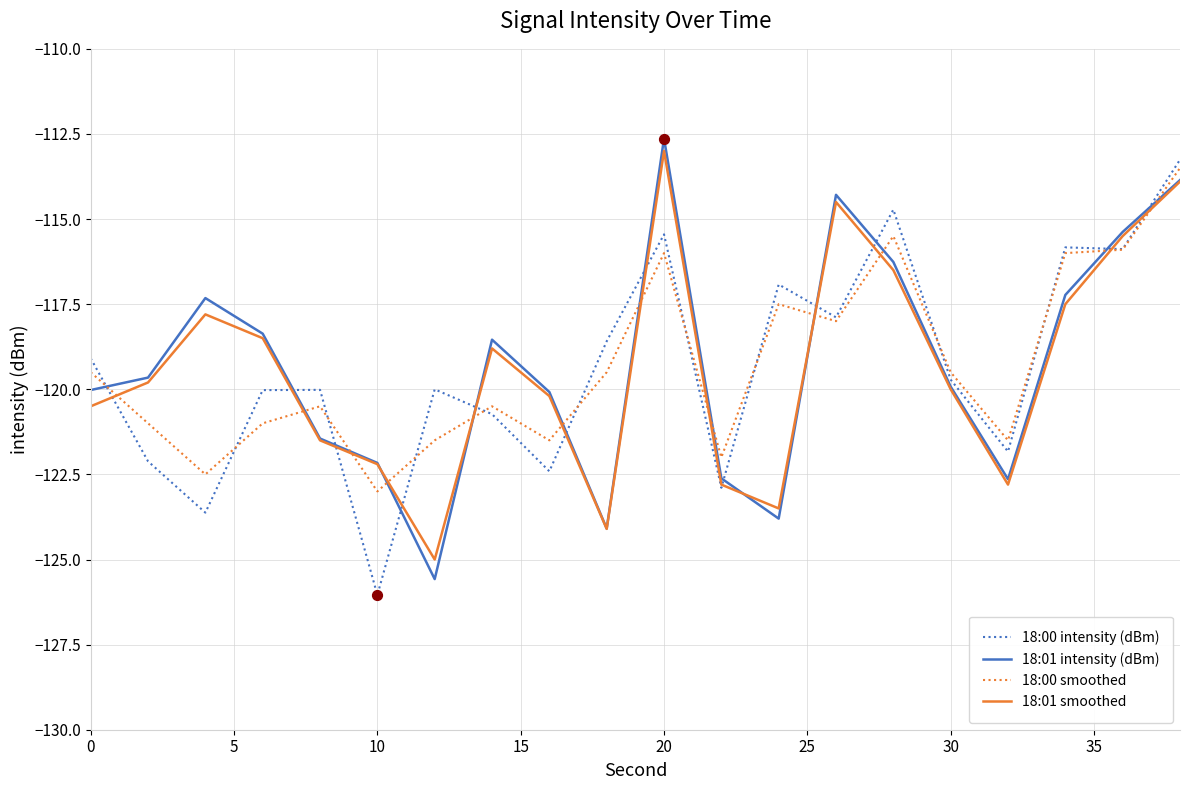

What is the lowest value of the 18:00 smoothed series?

-123.0